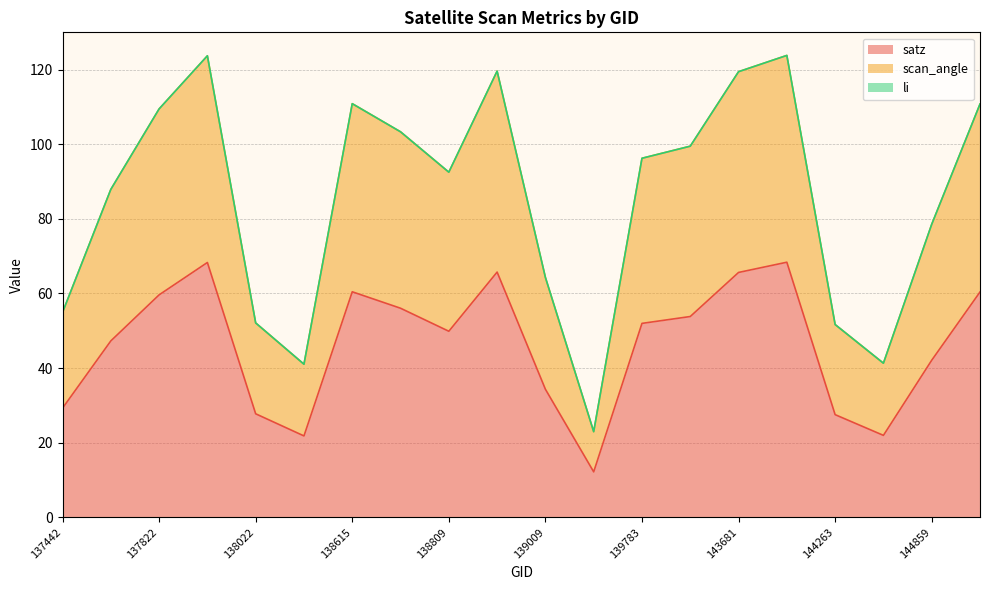

True or false: scan_angle and satz intersect in this chart.

False